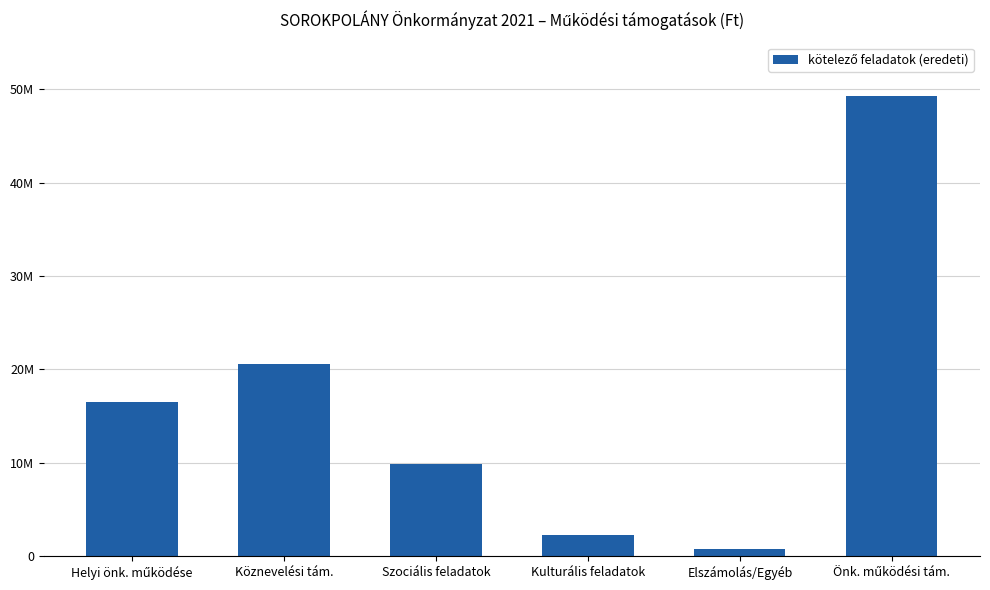

Which has a higher value, Köznevelési tám. or Helyi önk. működése?

Köznevelési tám.